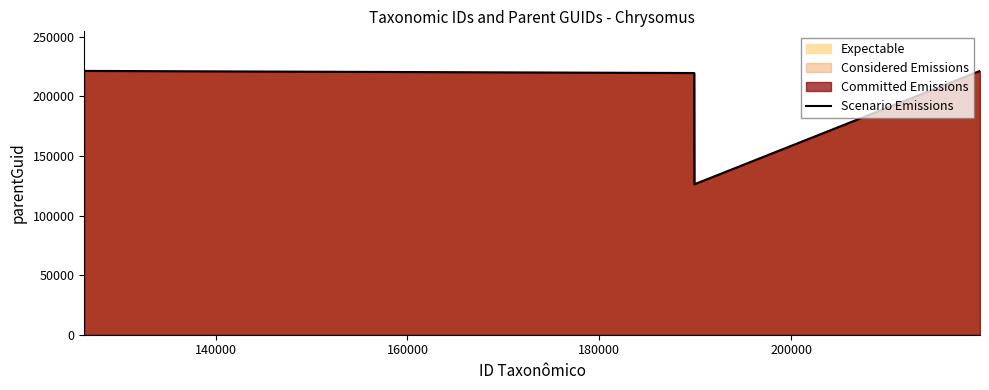

What is the average value?

201722